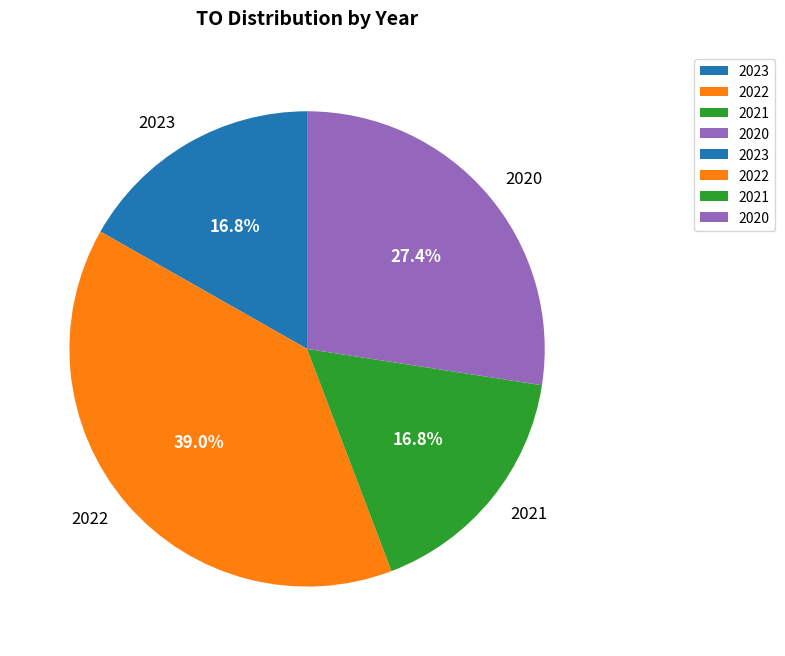

Is there any slice that represents more than half of the pie?

No